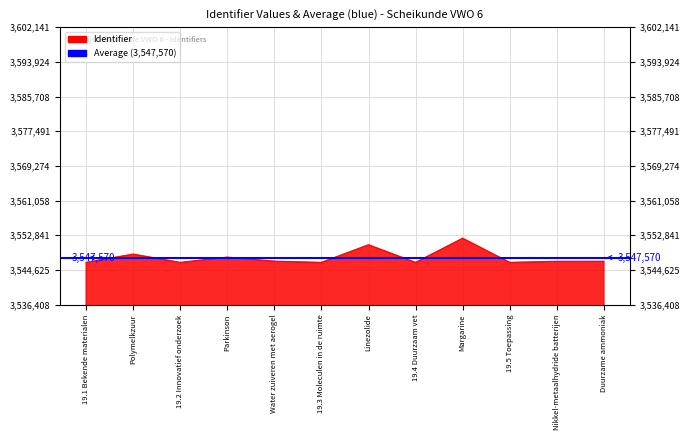

How many points are lower than both their immediate neighbors (excluding endpoints)?

4